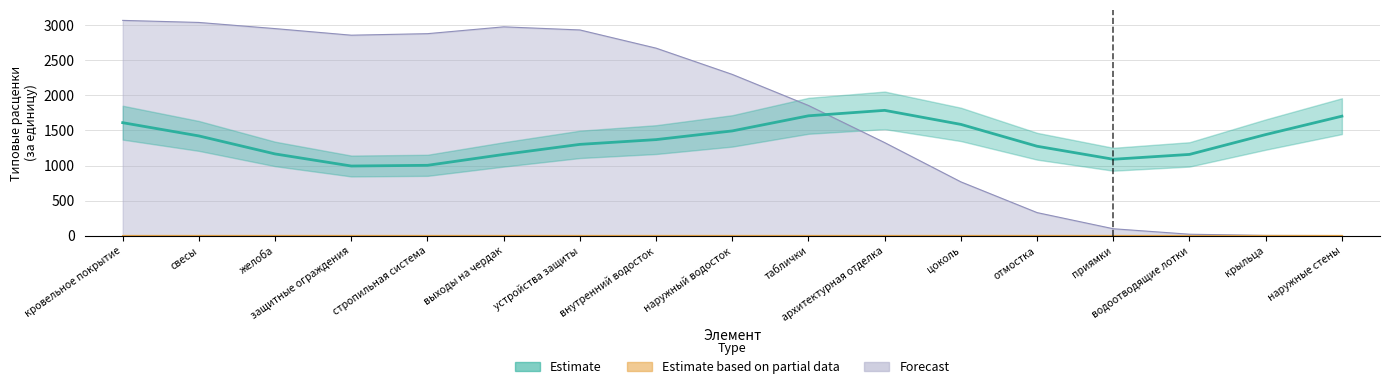

True or false: Forecast and Estimate based on partial data cross at least once.

False